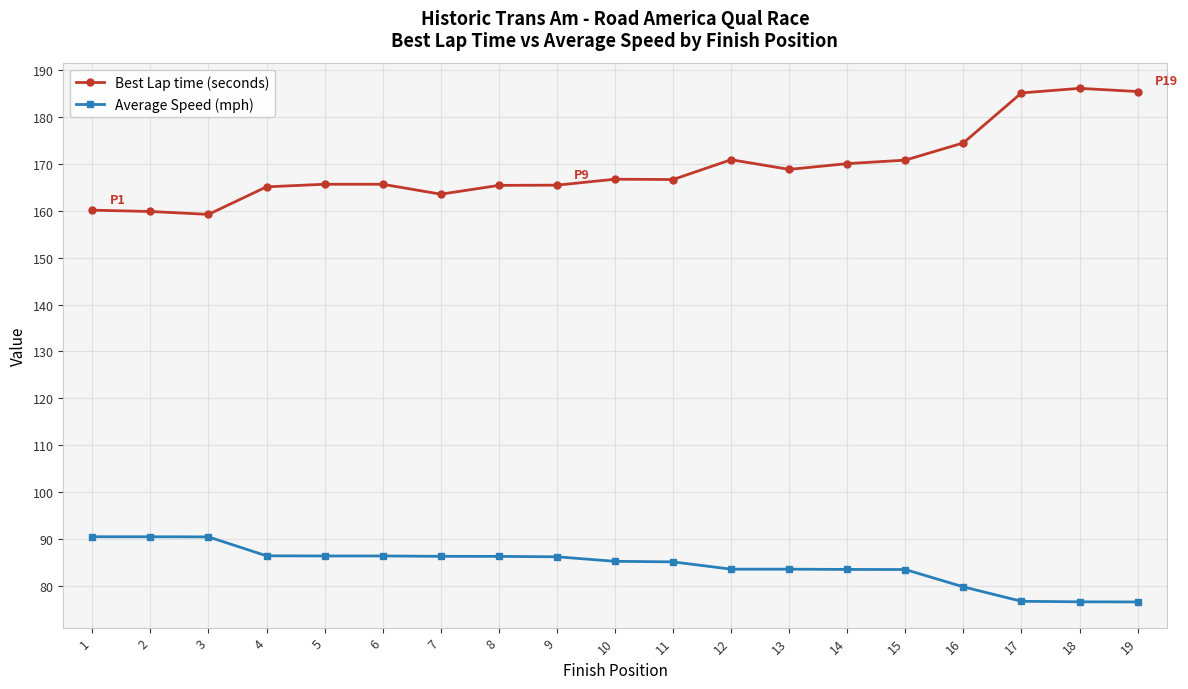

What is the total value across all series at 1?

250.6